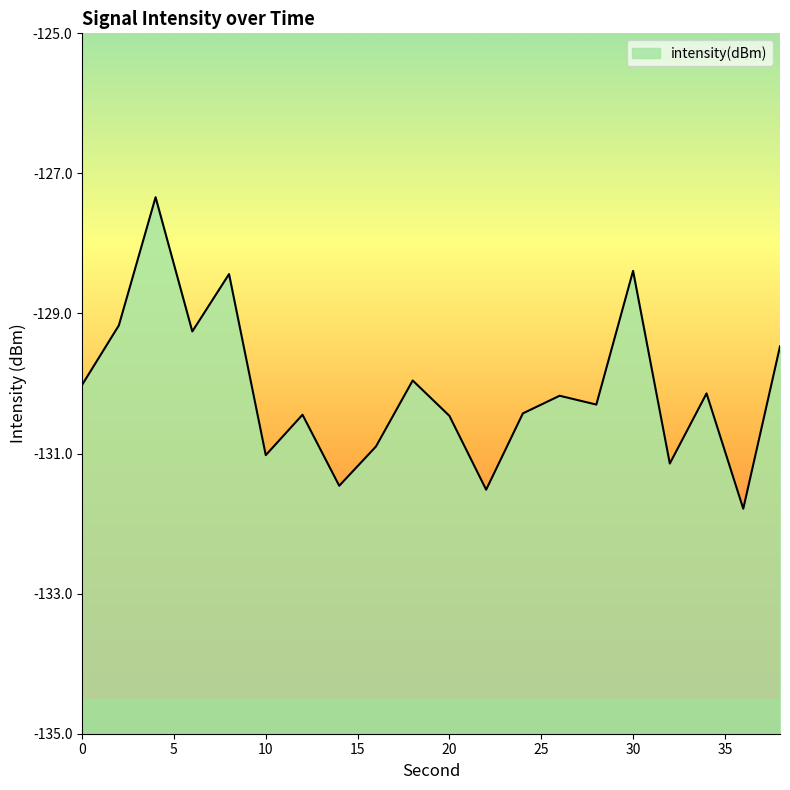

How many values are below -130?

13